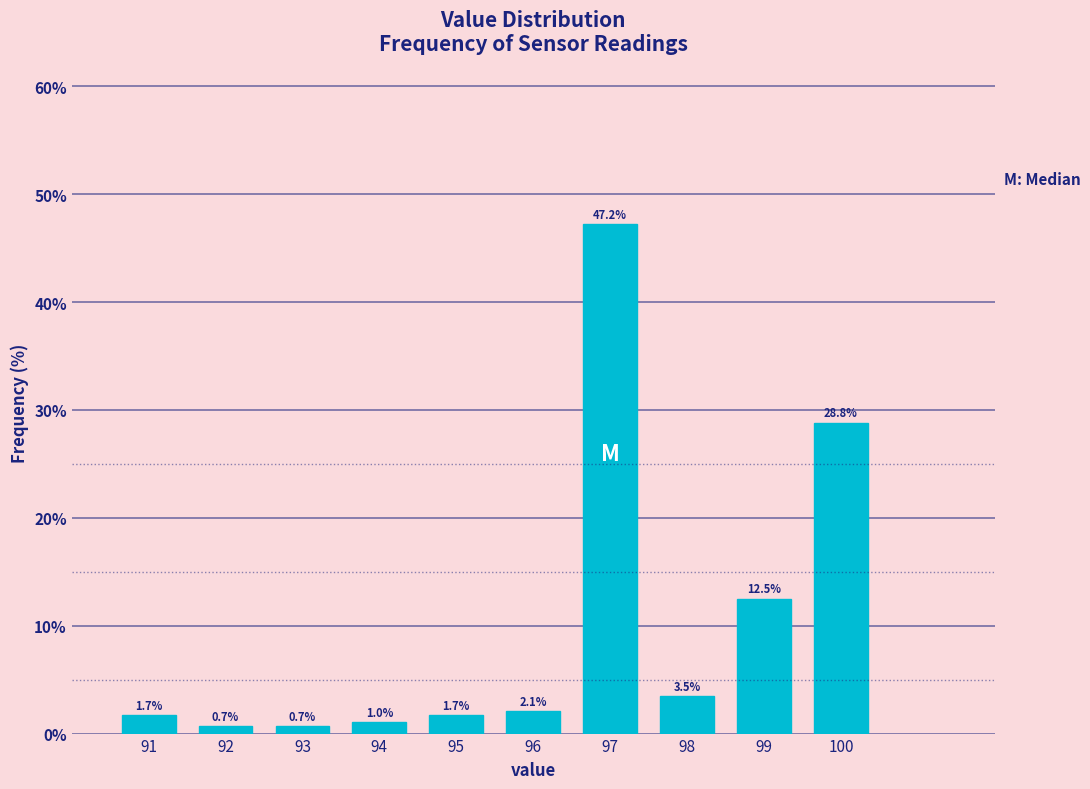

Reading left to right, transcribe all the data shown in this chart.

91=1.7	92=0.7	93=0.7	94=1.0	95=1.7	96=2.1	97=47.2	98=3.5	99=12.5	100=28.8